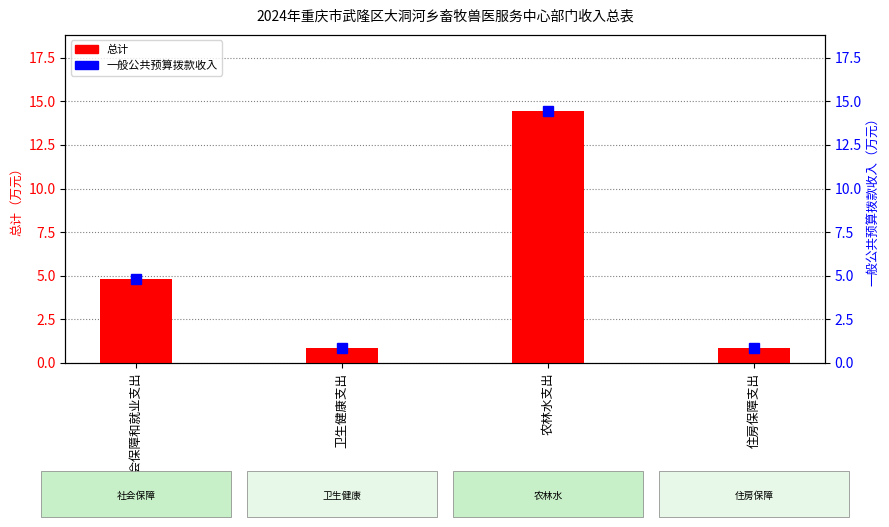

What is the minimum value shown in the chart?

0.9